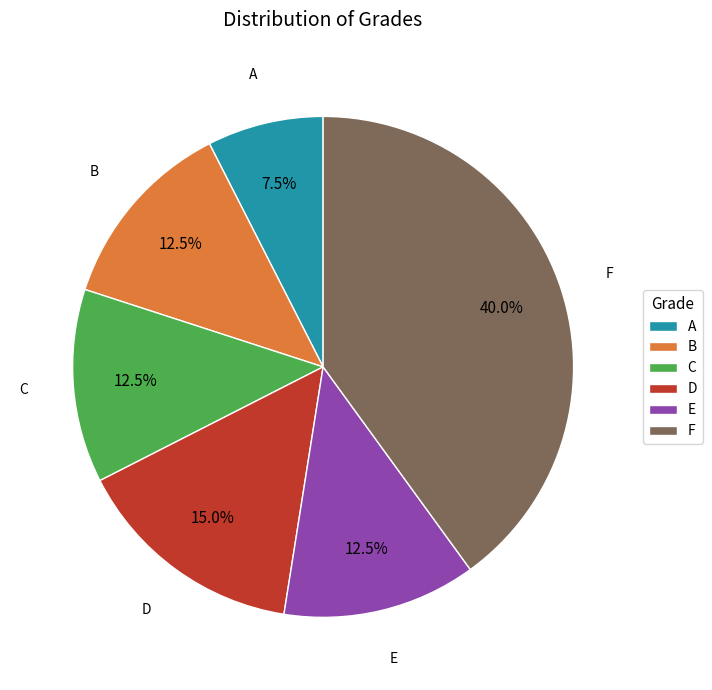

Is the sum of F and D greater than half?

Yes